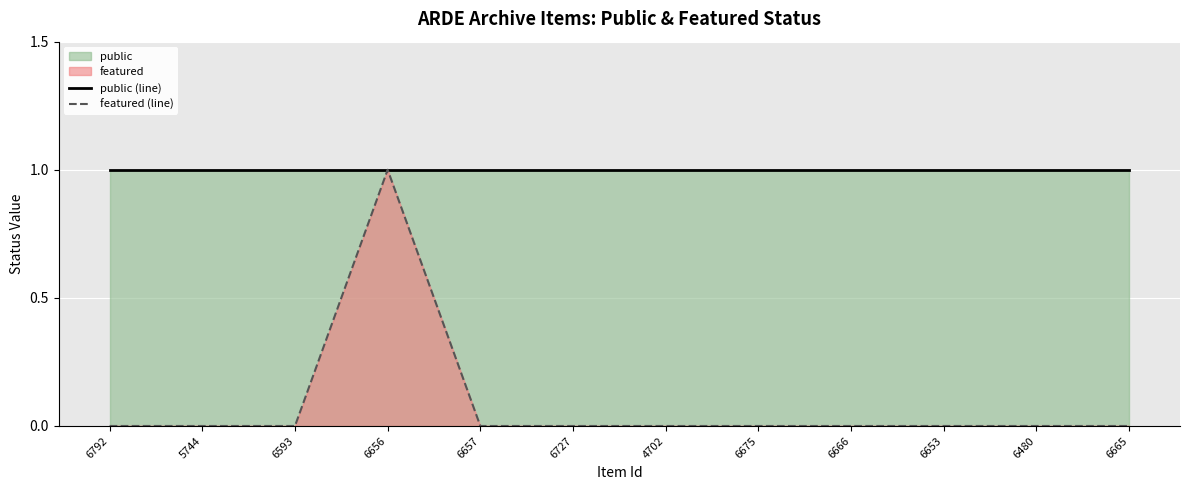

True or false: featured (line) and public (line) intersect in this chart.

False